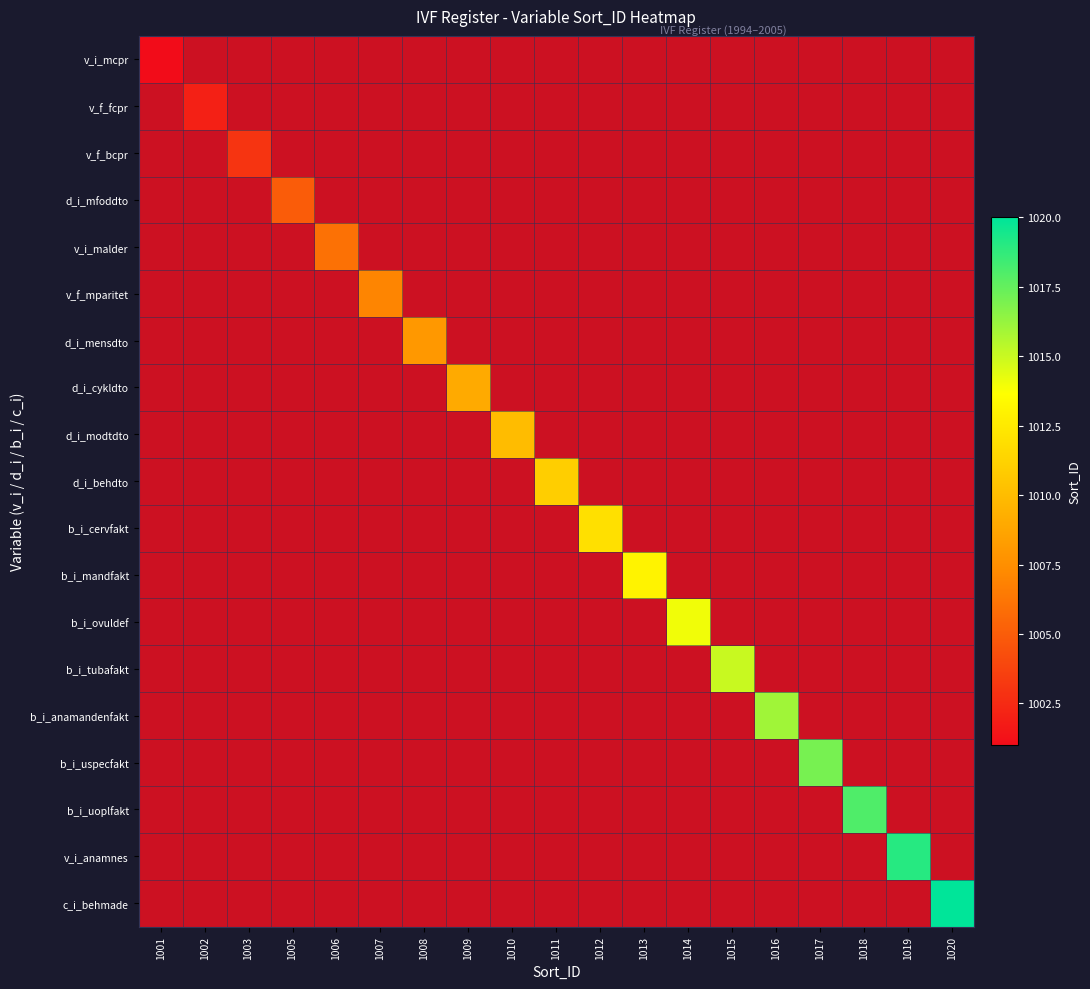

List the series in order of their peak value, lowest first.

v_i_mcpr, v_f_fcpr, v_f_bcpr, d_i_mfoddto, v_i_malder, v_f_mparitet, d_i_mensdto, d_i_cykldto, d_i_modtdto, d_i_behdto, b_i_cervfakt, b_i_mandfakt, b_i_ovuldef, b_i_tubafakt, b_i_anamandenfakt, b_i_uspecfakt, b_i_uoplfakt, v_i_anamnes, c_i_behmade